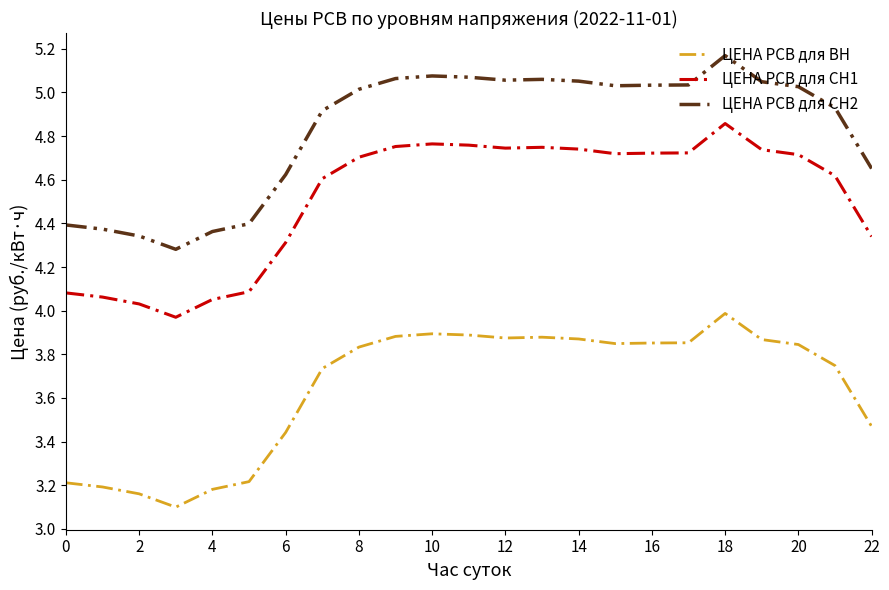

List the series in order of their overall mean, highest first.

ЦЕНА РСВ для СН2, ЦЕНА РСВ для СН1, ЦЕНА РСВ для ВН